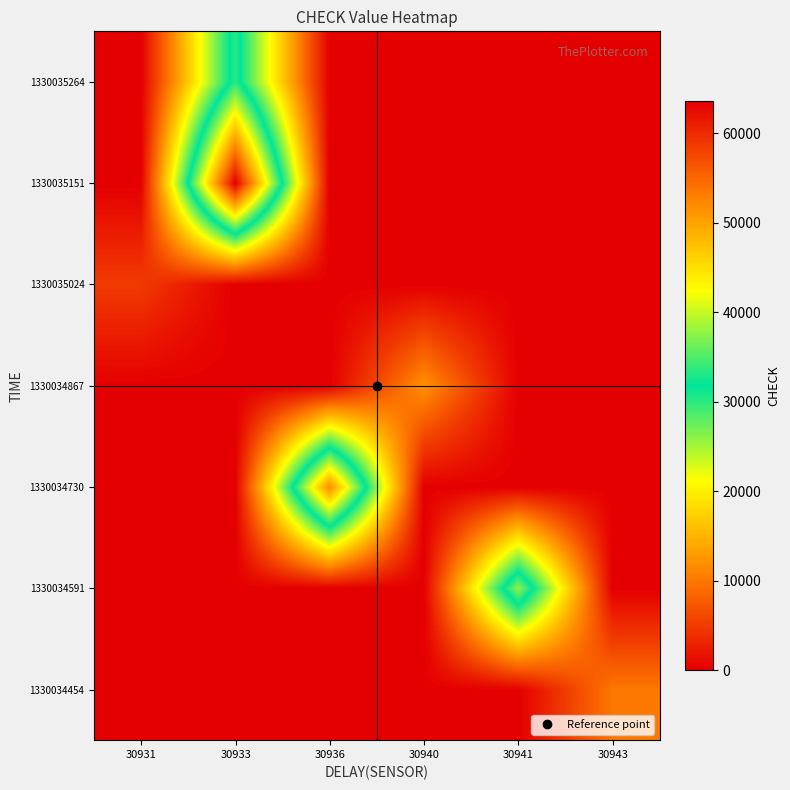

At how many categories does at least one series exceed 1952?

6